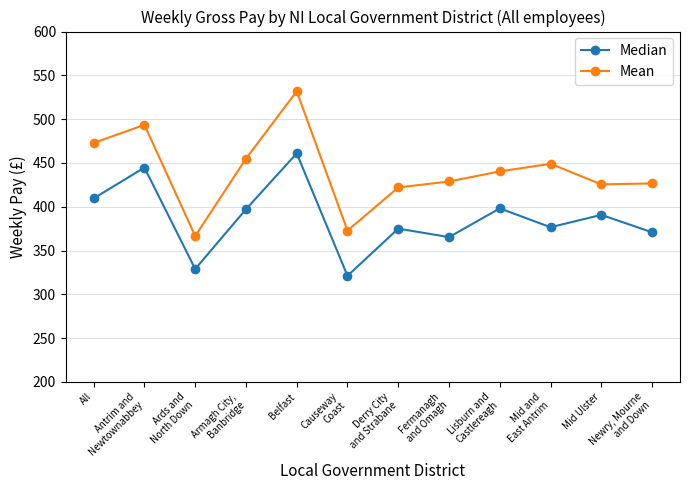

Which series has the widest spread of values?

Mean